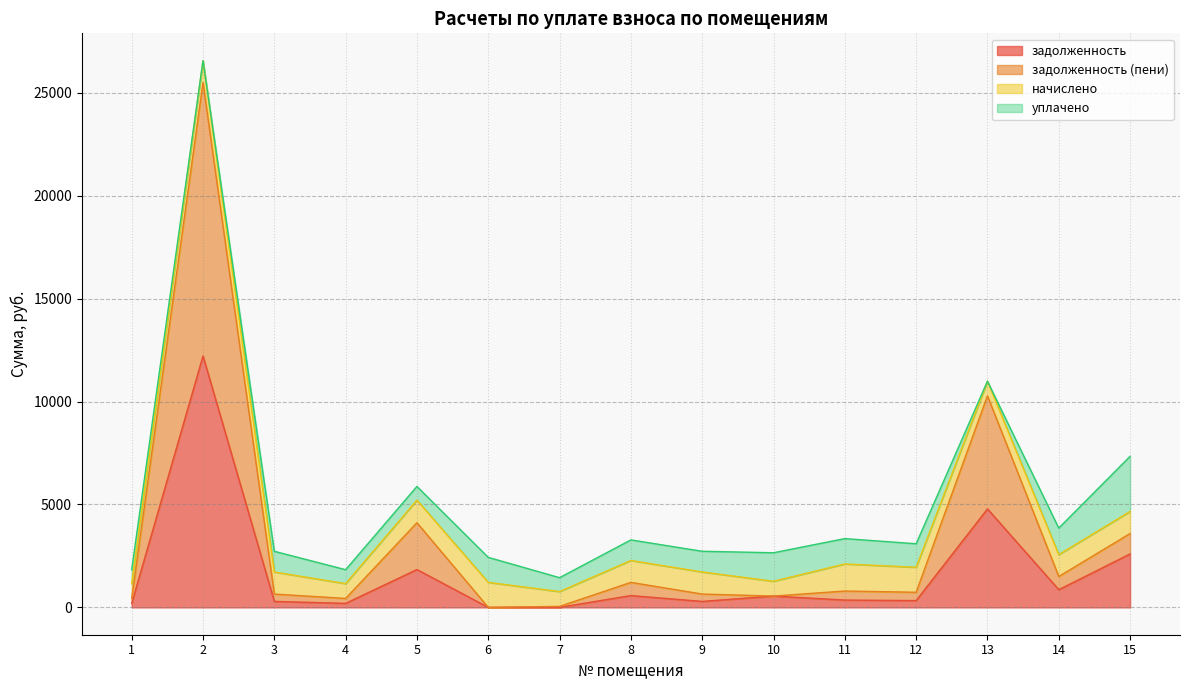

What is the difference between the maximum and minimum values in the задолженность (пени) series?

25498.9